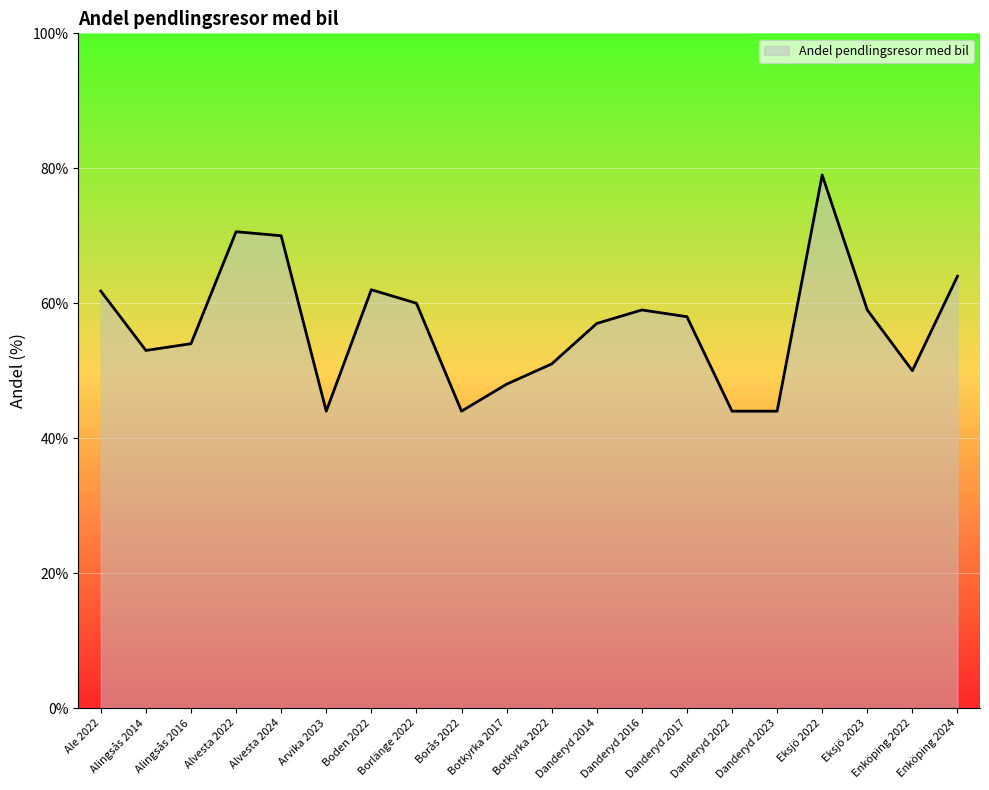

Approximately how many times larger is the value at Danderyd 2023 compared to Danderyd 2022?

1.0